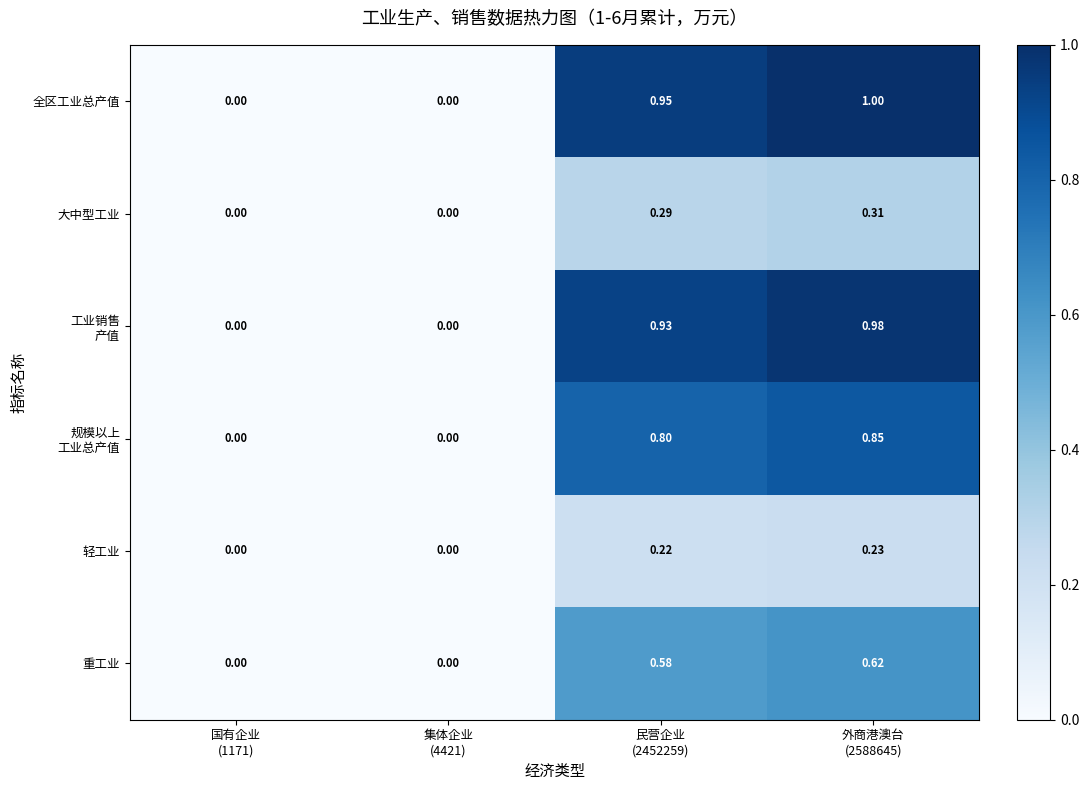

Which series has the largest total across all categories?

全区工业总产值